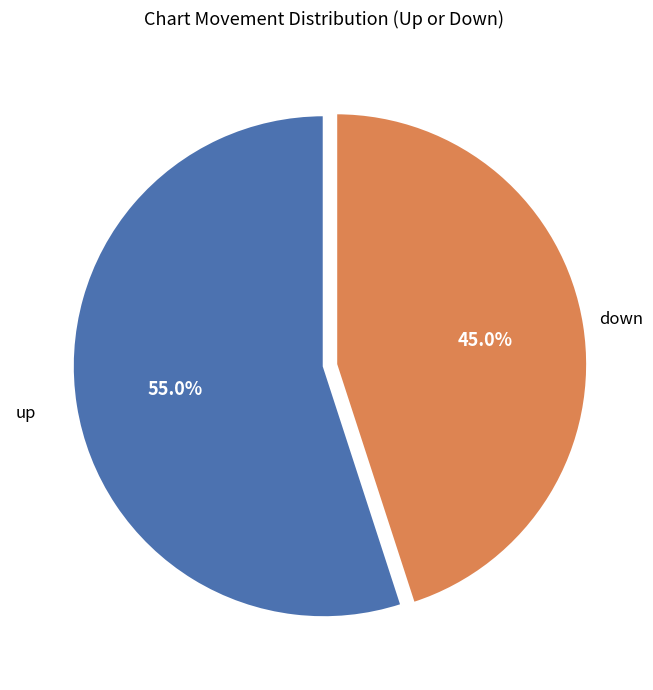

How many slices are in this pie chart?

2